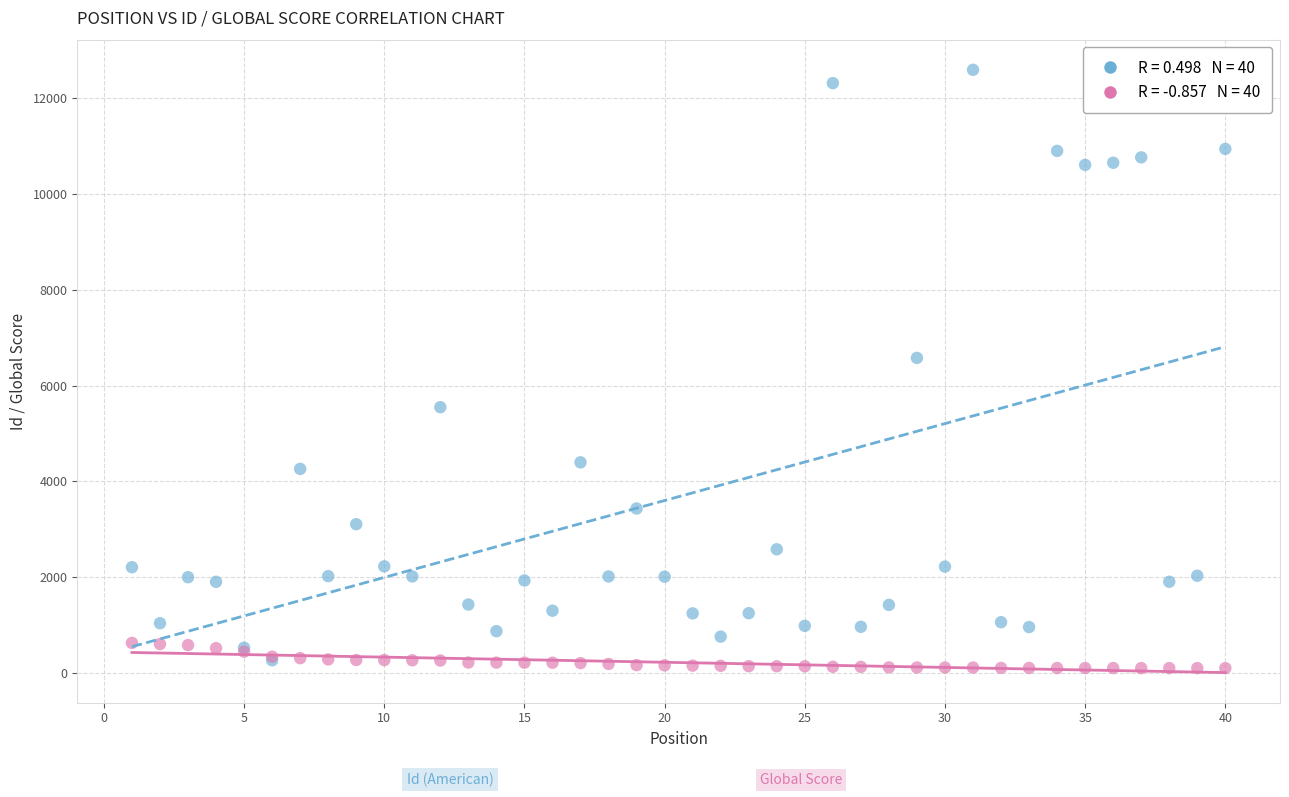

Across all series, what Y value is closest to 6347?

6578